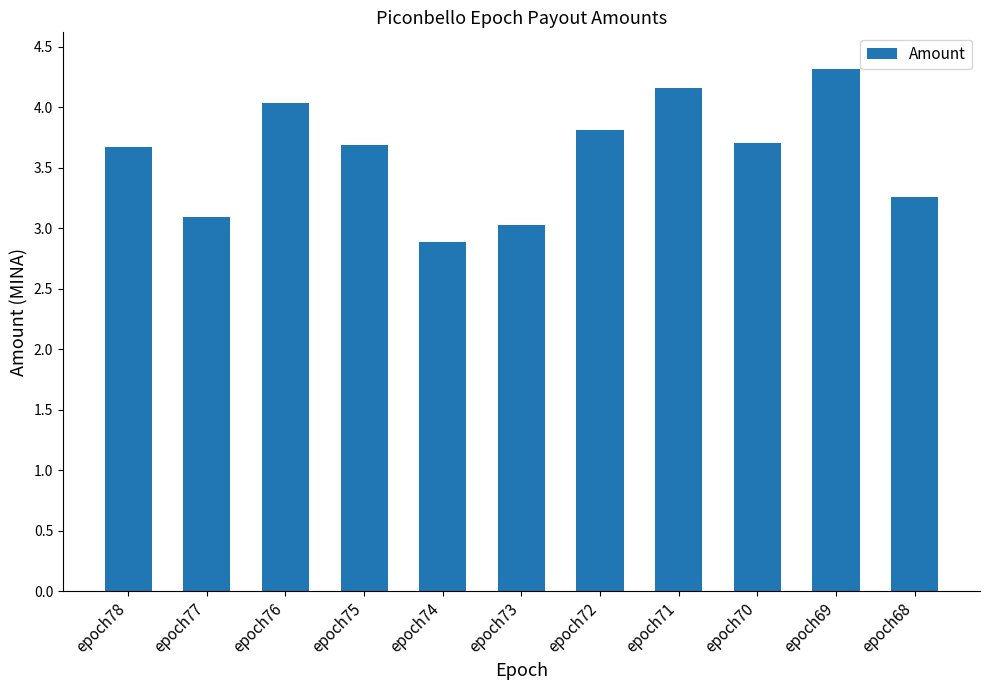

What value does the data have at epoch76?

4.0